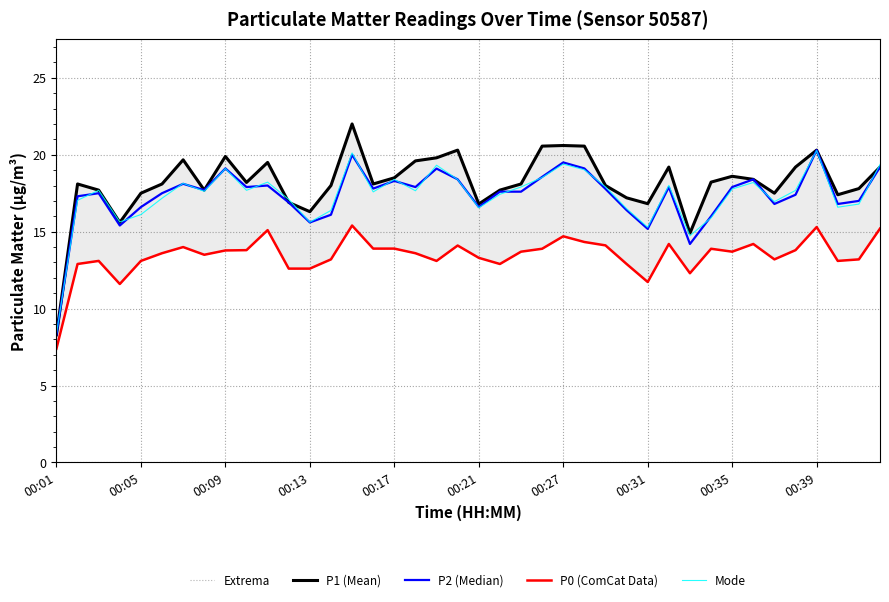

Is this an area chart (filled region under the line)?

No